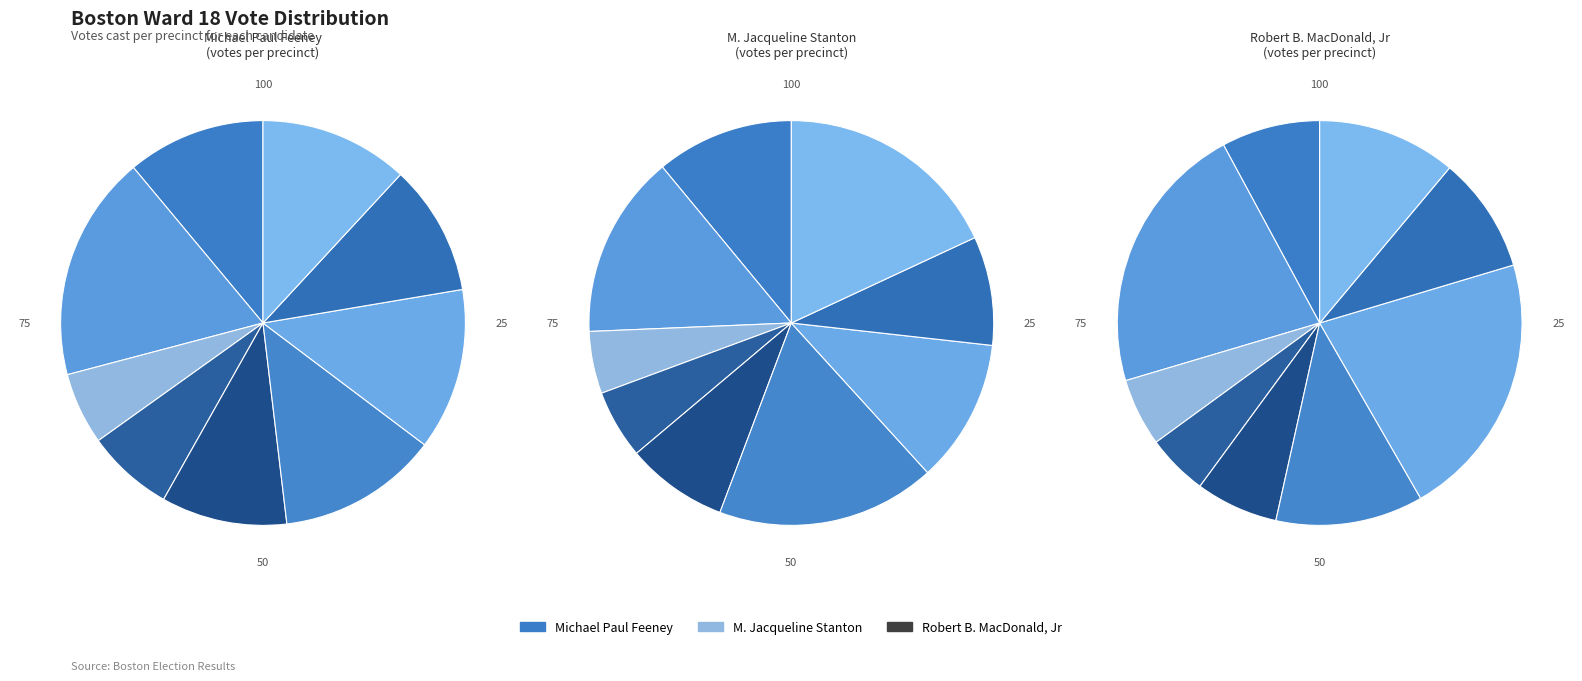

Is Ward 18 Pct 8 the majority of the pie?

No